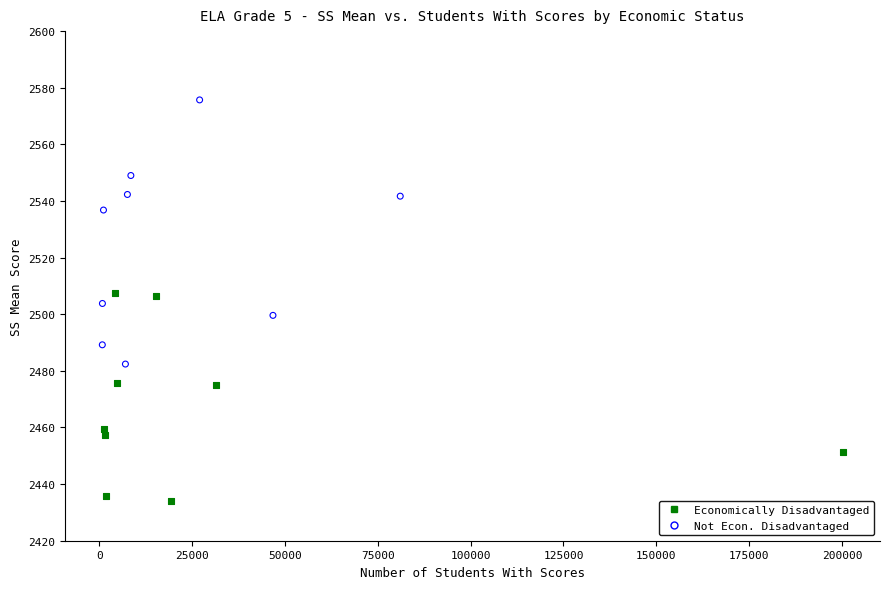

Which series reaches the maximum Y coordinate?

Not Econ. Disadvantaged